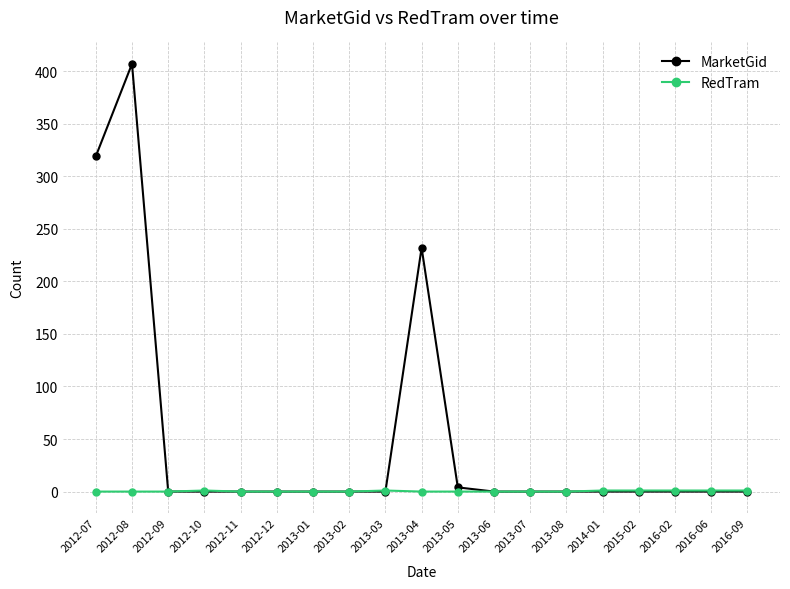

At which label is MarketGid closest to 203?

2013-04